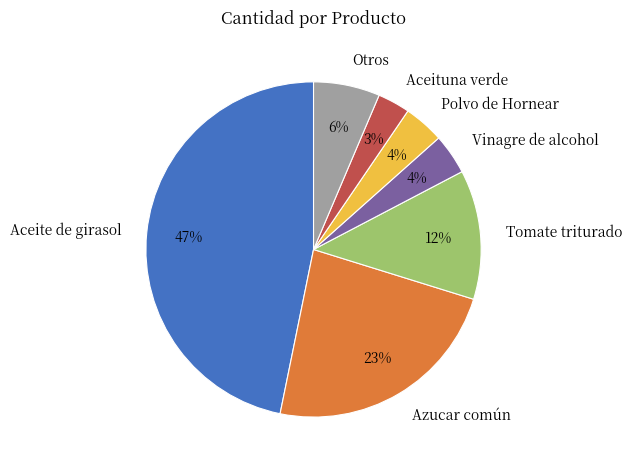

What percentage is the Tomate triturado slice, to the nearest percent?

12%